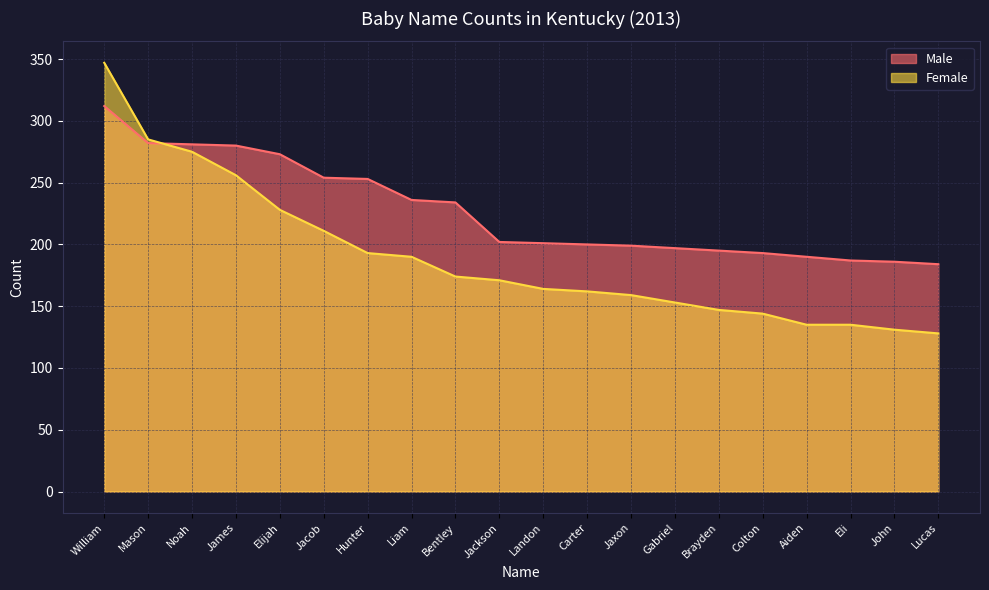

What is the difference between the highest and lowest values at Liam?

46